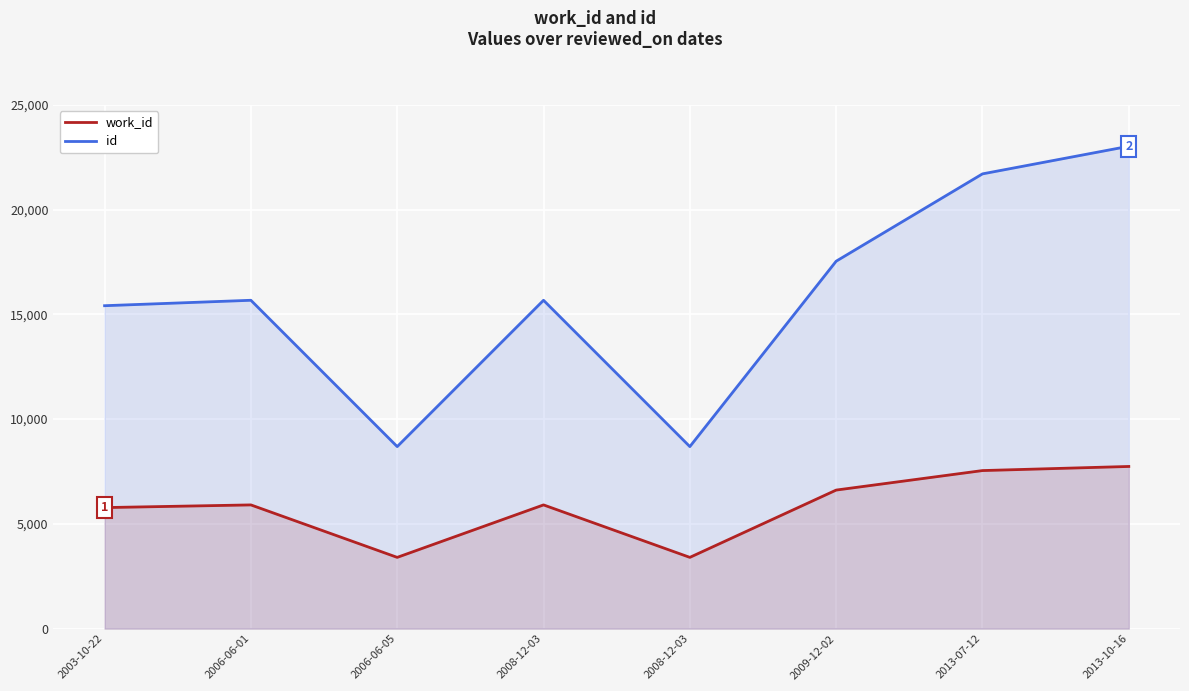

At how many categories does at least one series exceed 18749?

2